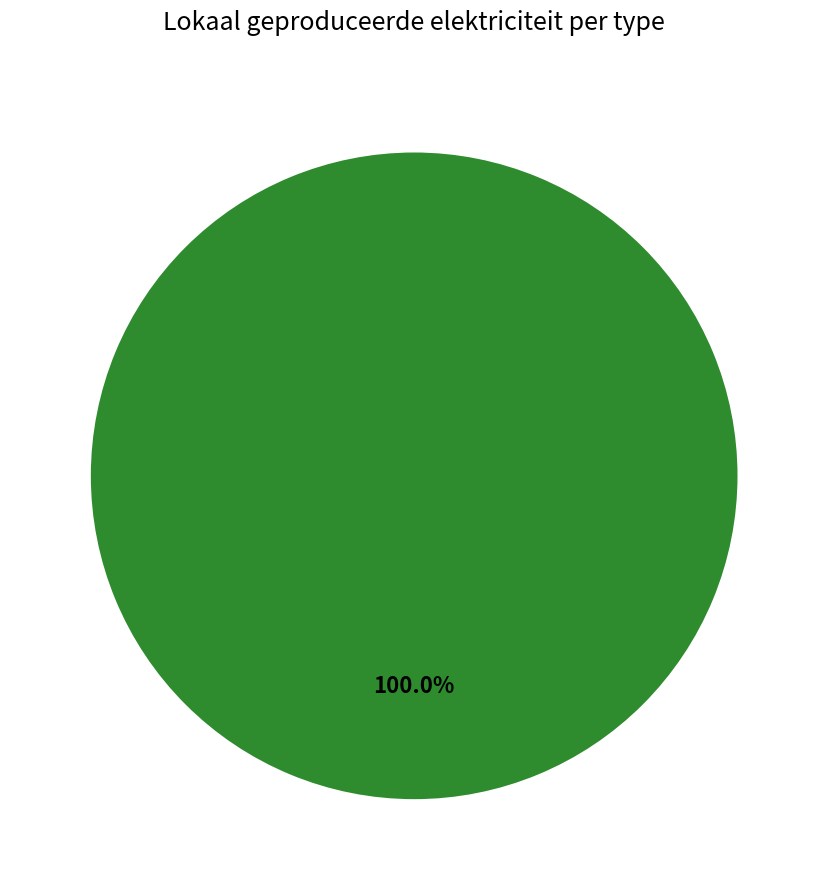

Does any single category account for the majority?

Yes